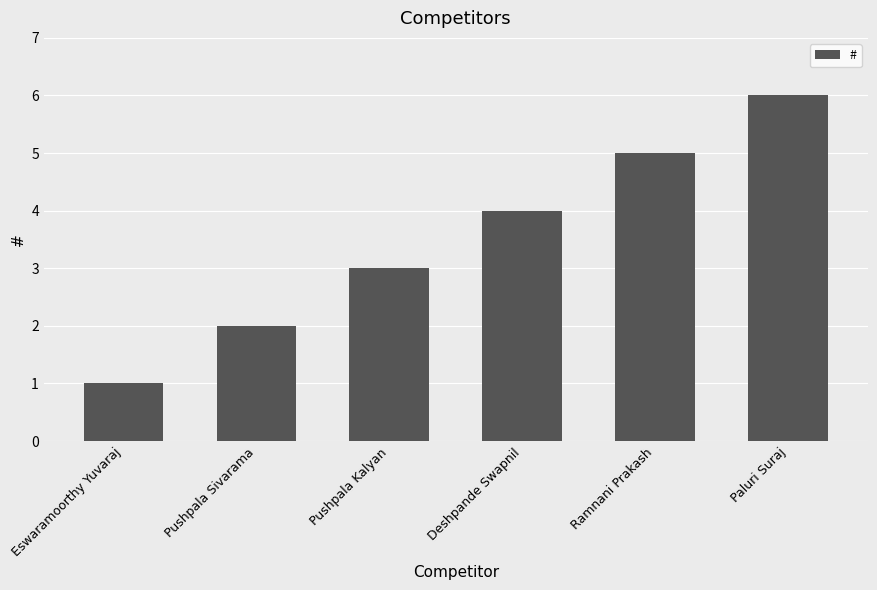

Between Eswaramoorthy Yuvaraj and Deshpande Swapnil, which is larger?

Deshpande Swapnil